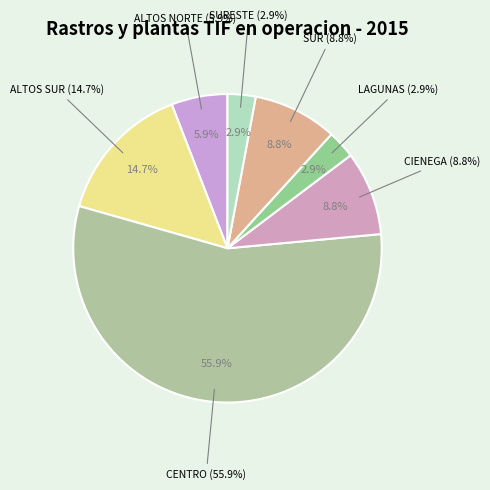

What is the majority slice?

CENTRO